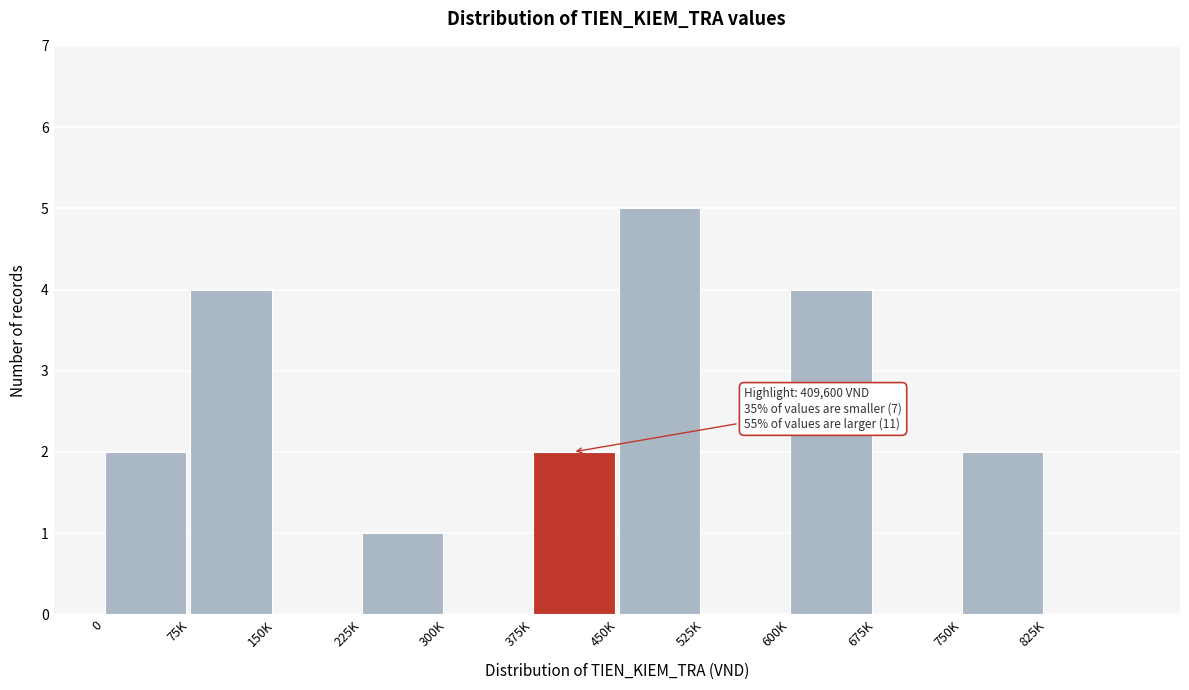

Reading left to right, extract all data points from this chart.

0=2	75K=4	150K=0	225K=1	300K=0	375K=2	450K=5	525K=0	600K=4	675K=0	750K=2	825K=0